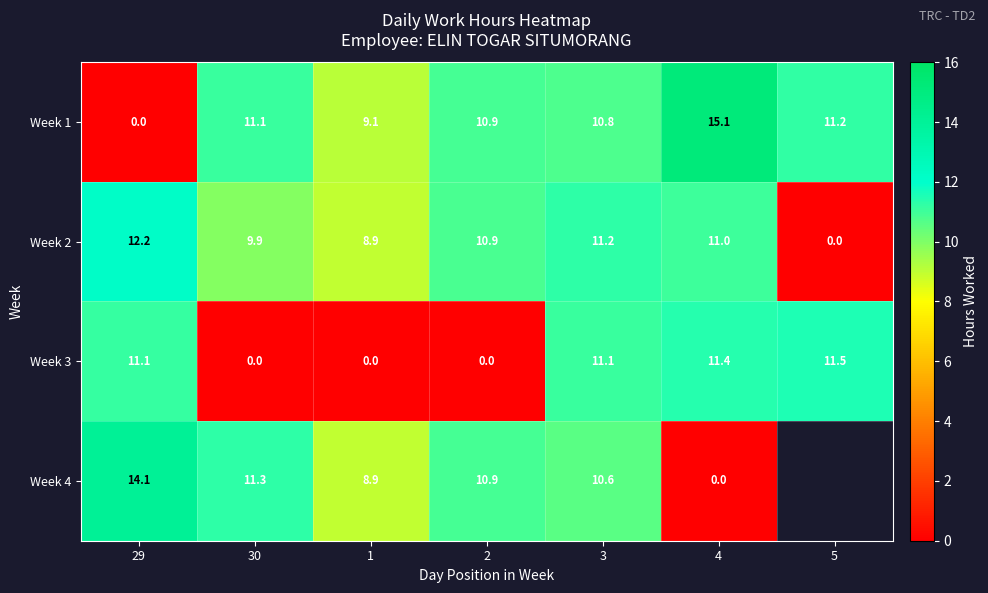

Which label corresponds to the smallest value in the chart?

29